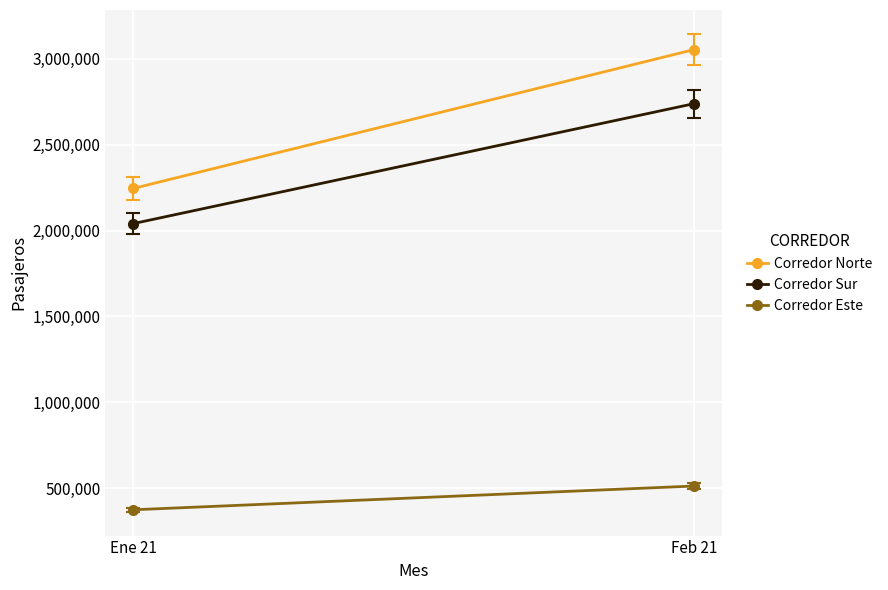

How many lines are shown in the chart?

3